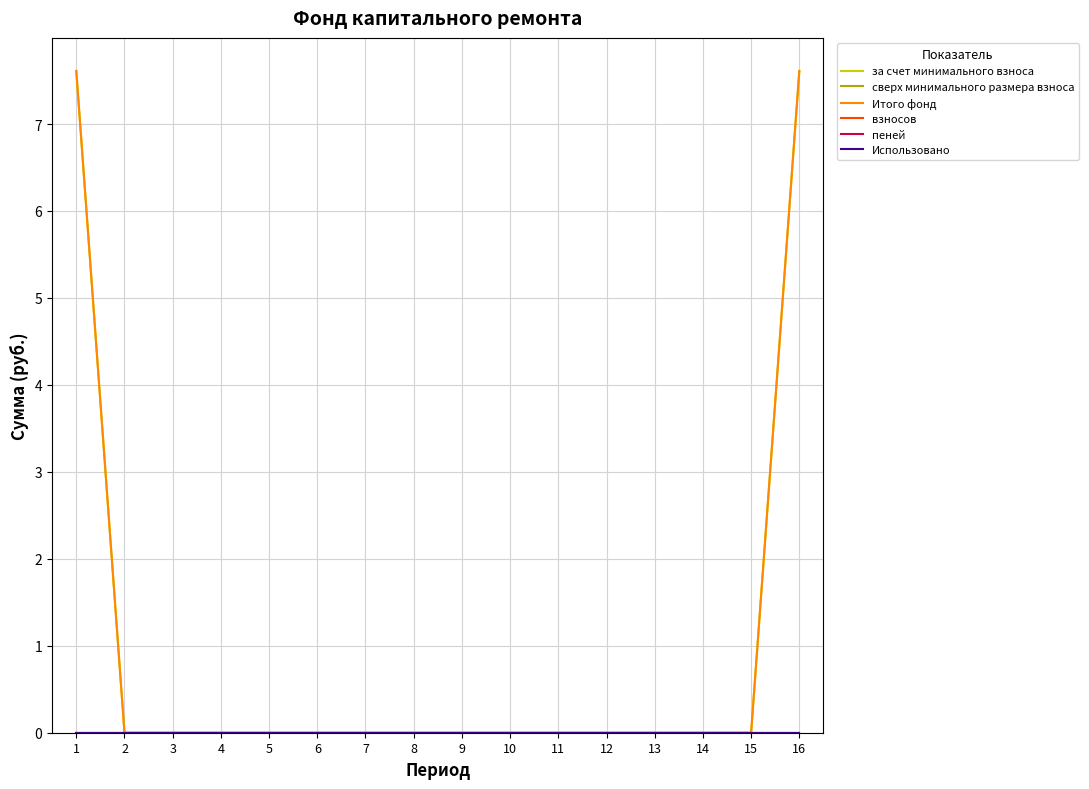

Does the chart have visible grid lines?

Yes